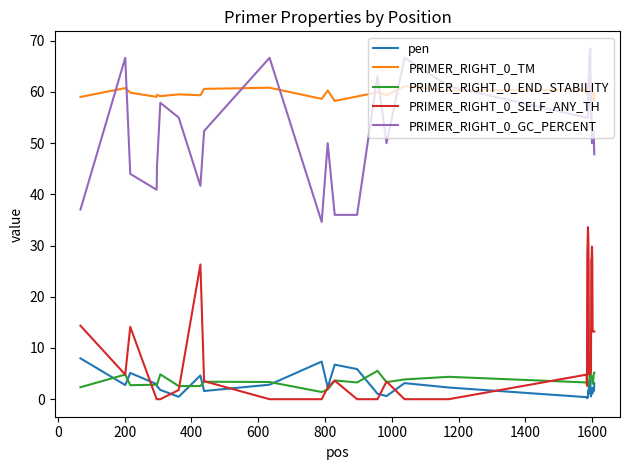

What is the maximum value for pen?

8.0